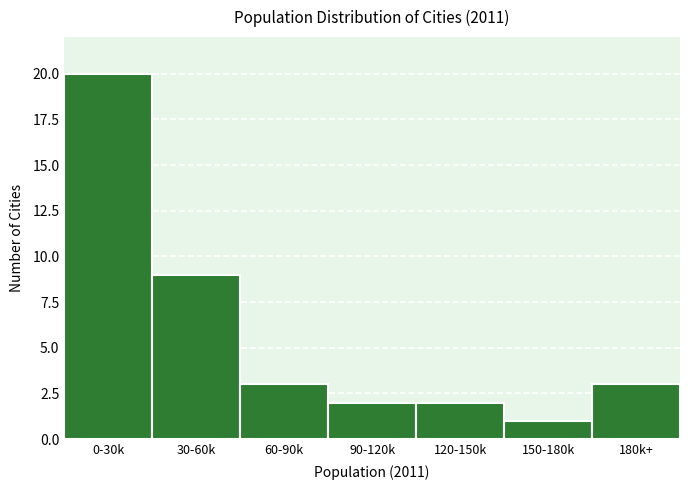

Reading right to left, what are all the values shown in this chart?

3	1	2	2	3	9	20